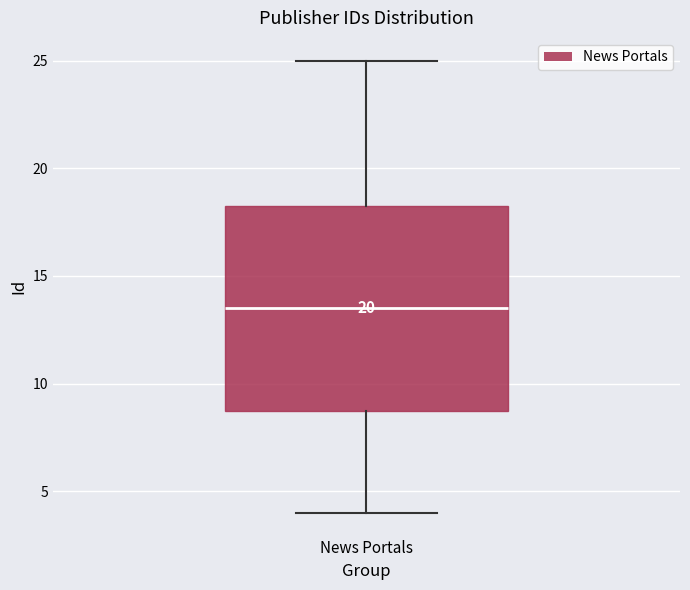

Read this box plot against the y-axis: the position of the median line, the range covered by the box, and the ends of both whiskers. The values are not printed on the chart, so give them approximately, as read against the axis.

median 13.5, box 9.0 to 18.5, whiskers 4.0 to 25.0